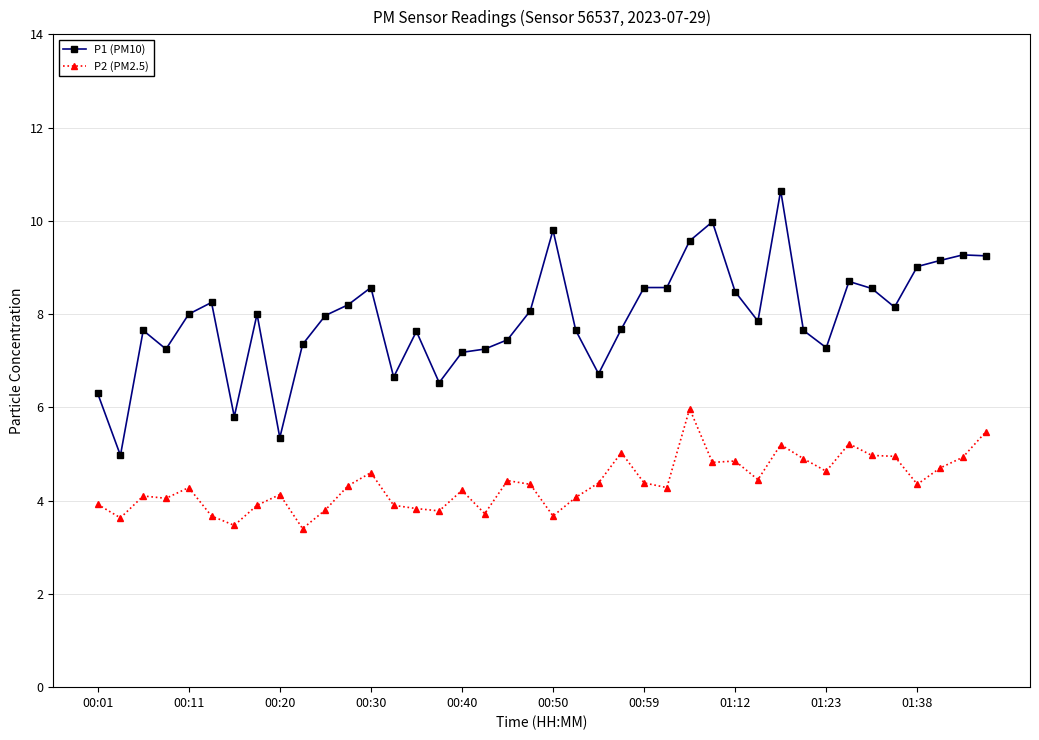

Does the chart have visible grid lines?

Yes